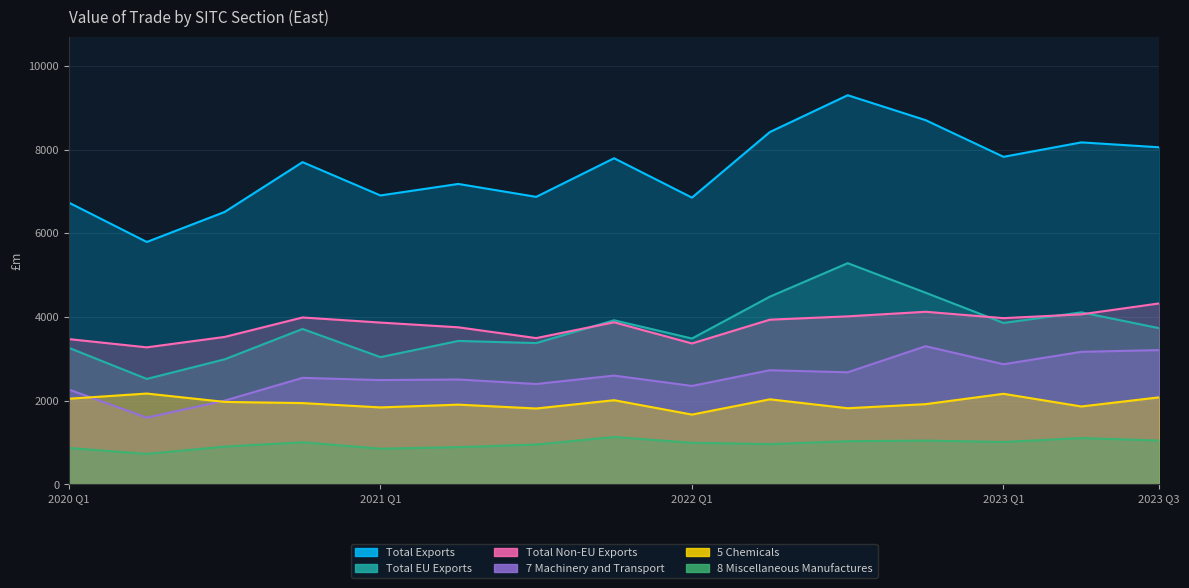

Read the 8 Miscellaneous Manufactures value at 2022 Q4, to the nearest 10.

1040